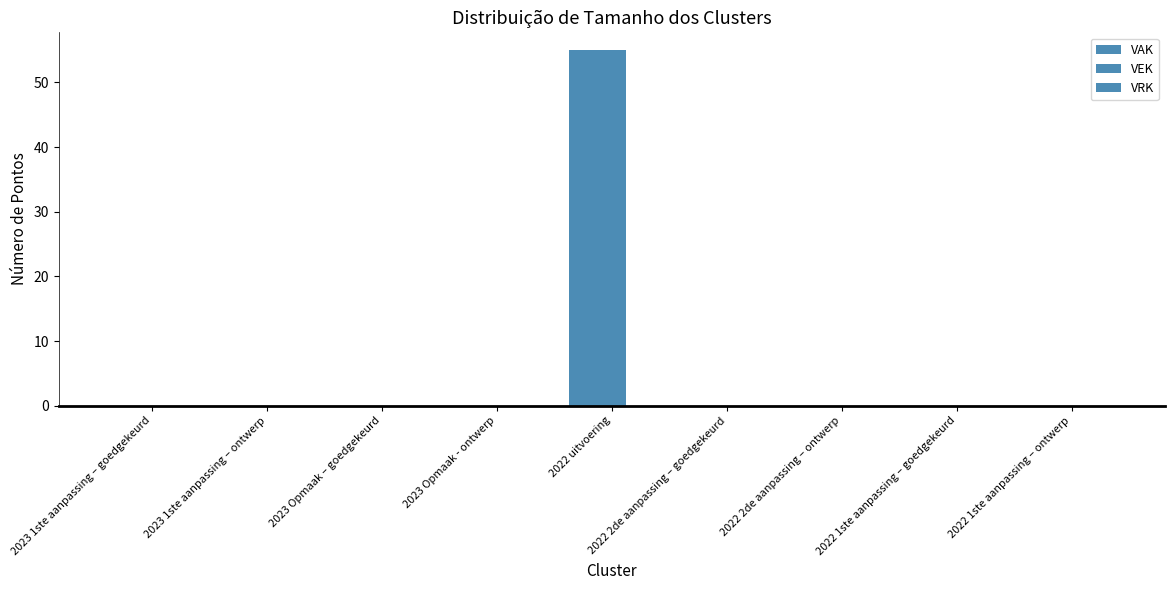

Reading left to right, transcribe all the data shown in this chart.

VAK: 2023 1ste aanpassing – goedgekeurd=0	2023 1ste aanpassing – ontwerp=0	2023 Opmaak – goedgekeurd=0	2023 Opmaak - ontwerp=0	2022 uitvoering=55	2022 2de aanpassing – goedgekeurd=0	2022 2de aanpassing – ontwerp=0	2022 1ste aanpassing – goedgekeurd=0	2022 1ste aanpassing – ontwerp=0
VEK: 2023 1ste aanpassing – goedgekeurd=0	2023 1ste aanpassing – ontwerp=0	2023 Opmaak – goedgekeurd=0	2023 Opmaak - ontwerp=0	2022 uitvoering=55	2022 2de aanpassing – goedgekeurd=0	2022 2de aanpassing – ontwerp=0	2022 1ste aanpassing – goedgekeurd=0	2022 1ste aanpassing – ontwerp=0
VRK: 2023 1ste aanpassing – goedgekeurd=0	2023 1ste aanpassing – ontwerp=0	2023 Opmaak – goedgekeurd=0	2023 Opmaak - ontwerp=0	2022 uitvoering=0	2022 2de aanpassing – goedgekeurd=0	2022 2de aanpassing – ontwerp=0	2022 1ste aanpassing – goedgekeurd=0	2022 1ste aanpassing – ontwerp=0